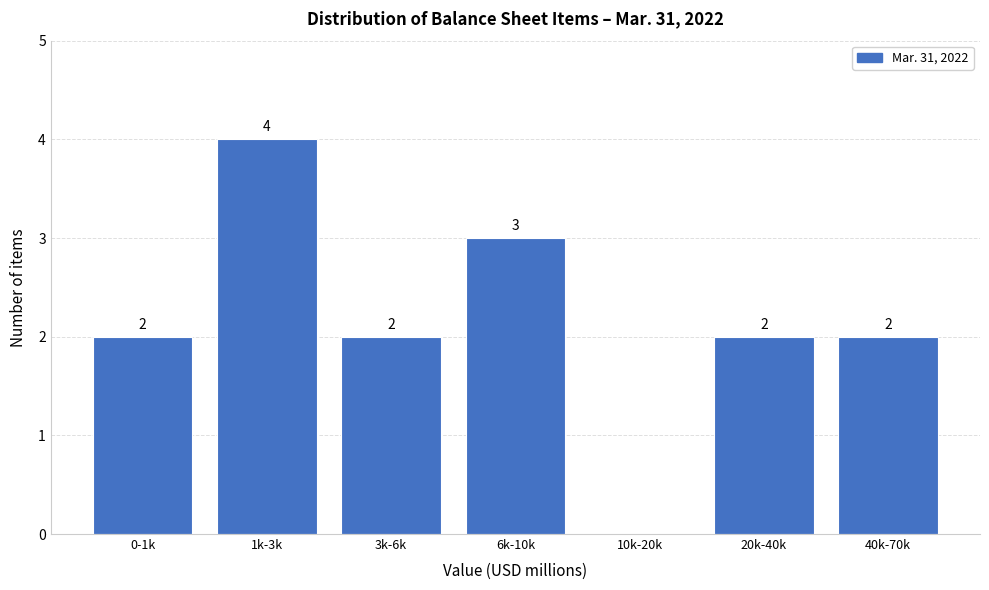

Reading left to right, list all the values displayed in this chart.

0-1k=2	1k-3k=4	3k-6k=2	6k-10k=3	10k-20k=0	20k-40k=2	40k-70k=2